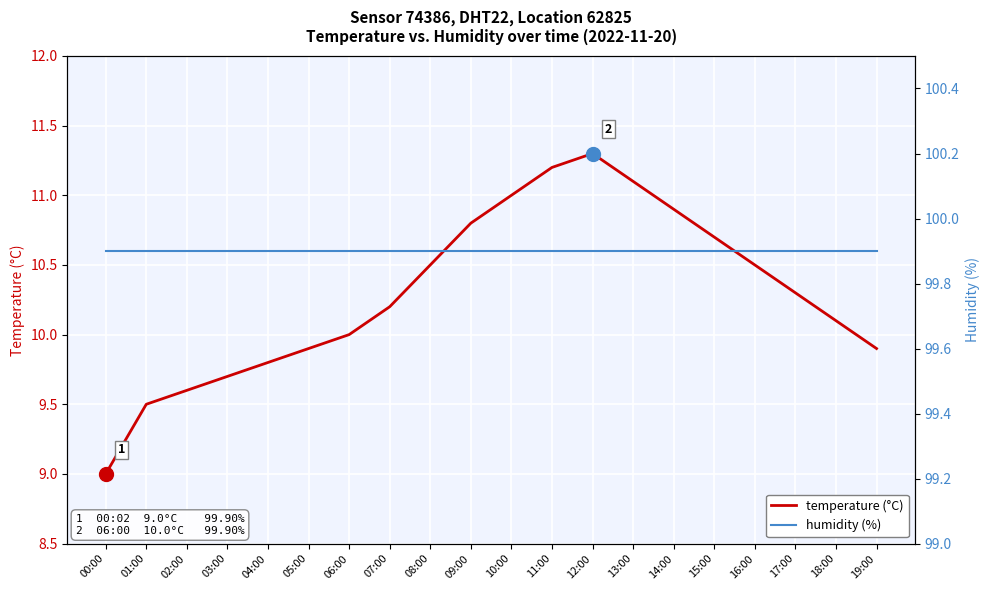

What is the total value across all series at 12:00?

111.2